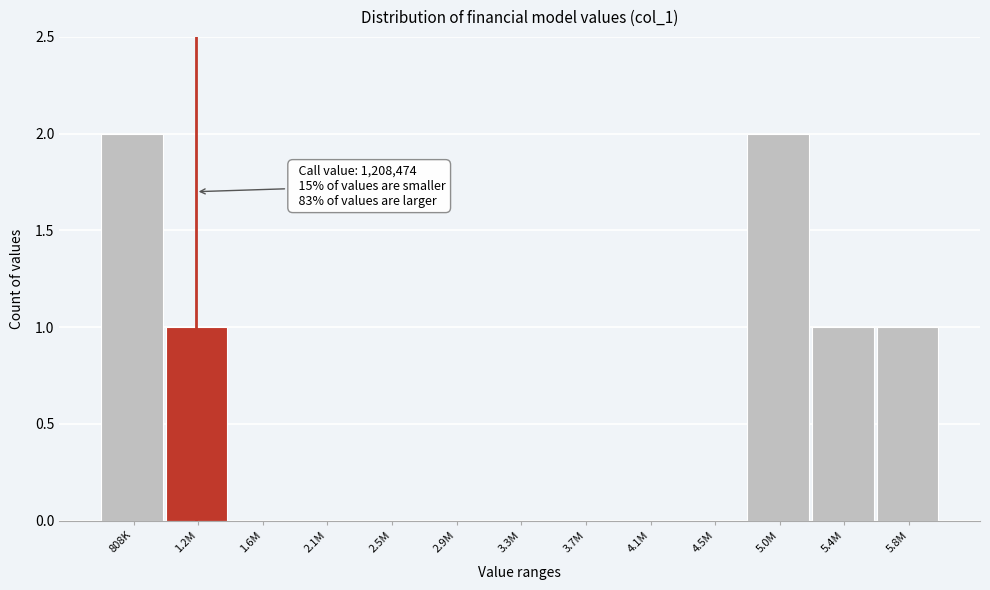

Reading left to right, what are all the values shown in this chart?

808K=2	1.2M=1	1.6M=0	2.1M=0	2.5M=0	2.9M=0	3.3M=0	3.7M=0	4.1M=0	4.5M=0	5.0M=2	5.4M=1	5.8M=1